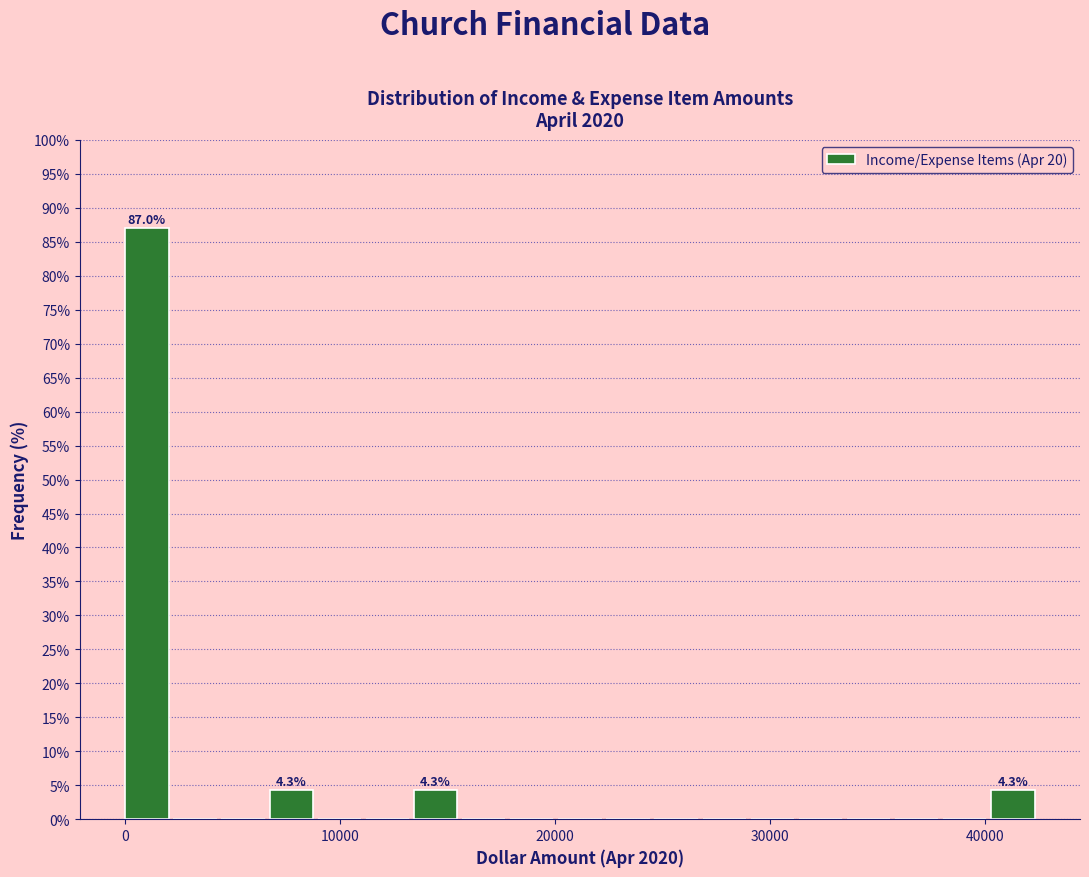

Around what value on the x-axis is the tallest bar? Give the approximate position of its centre, as read against the axis.

1000